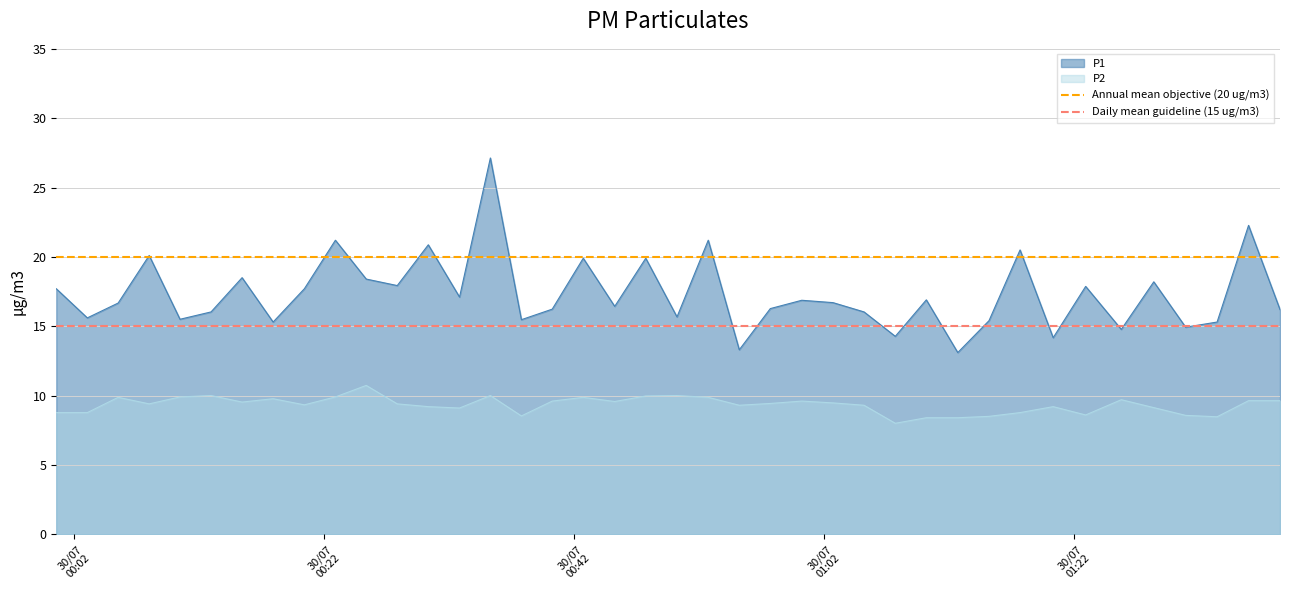

True or false: P1 and P2 cross at least once.

False